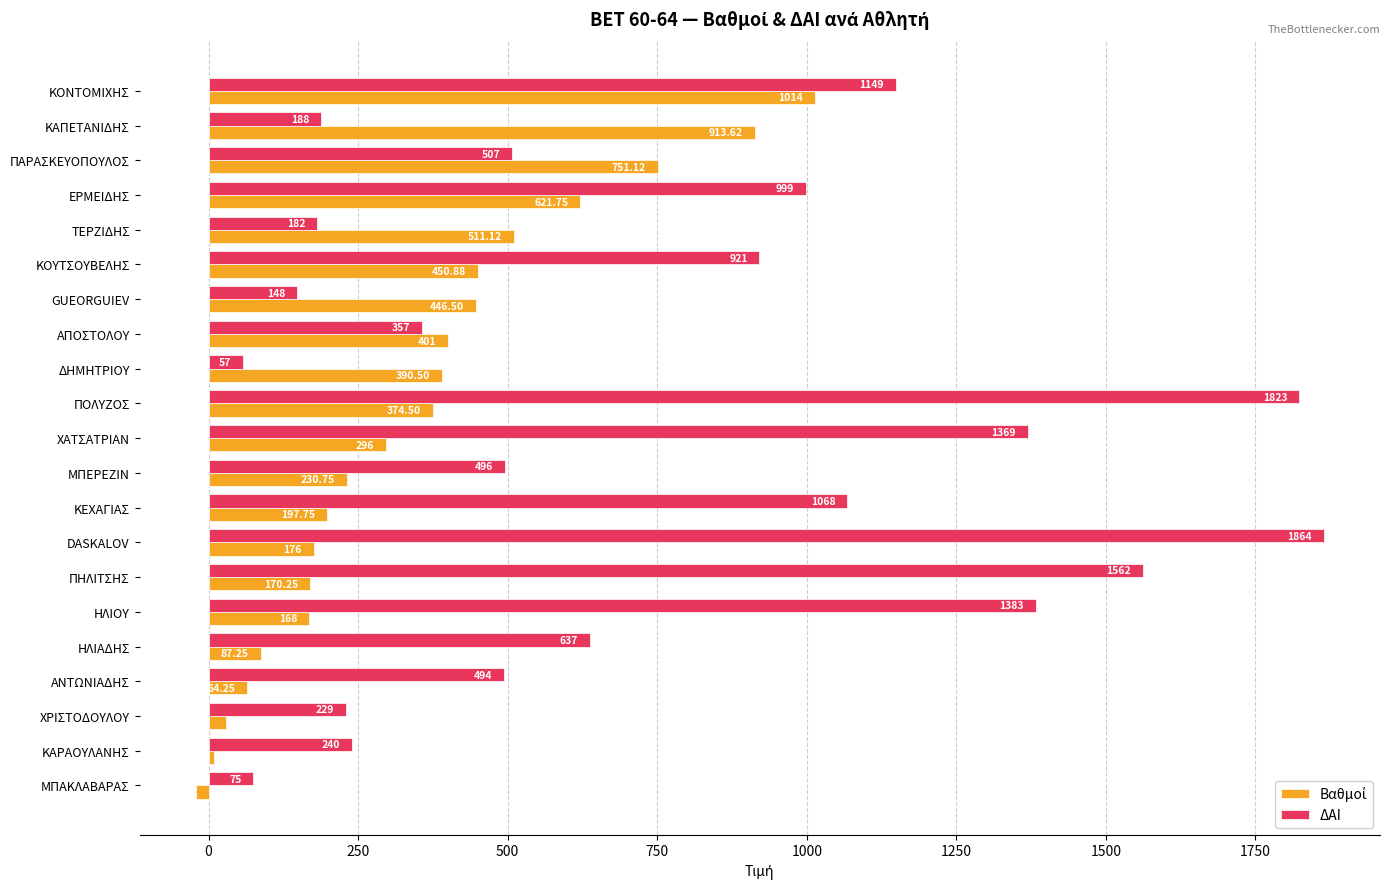

What is the average value of the ΔΑΙ series?

749.9